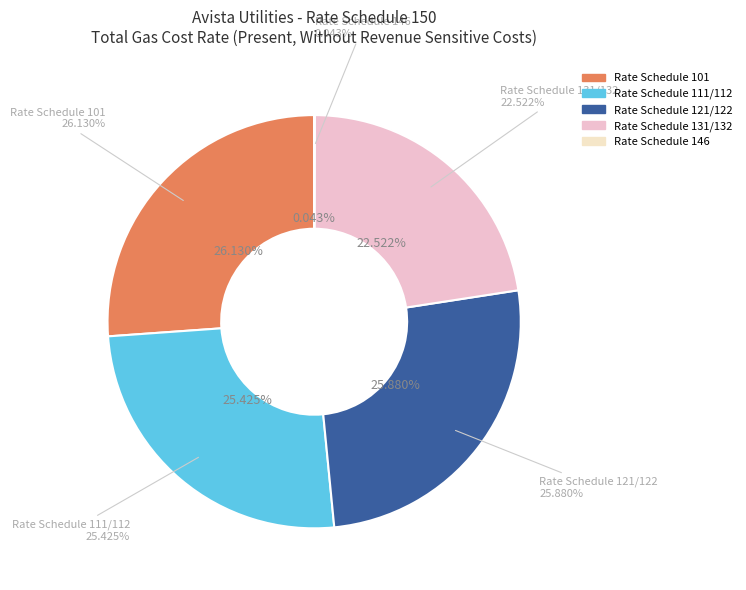

The Rate Schedule 111/112 slice represents 25% of the pie. True or false?

True